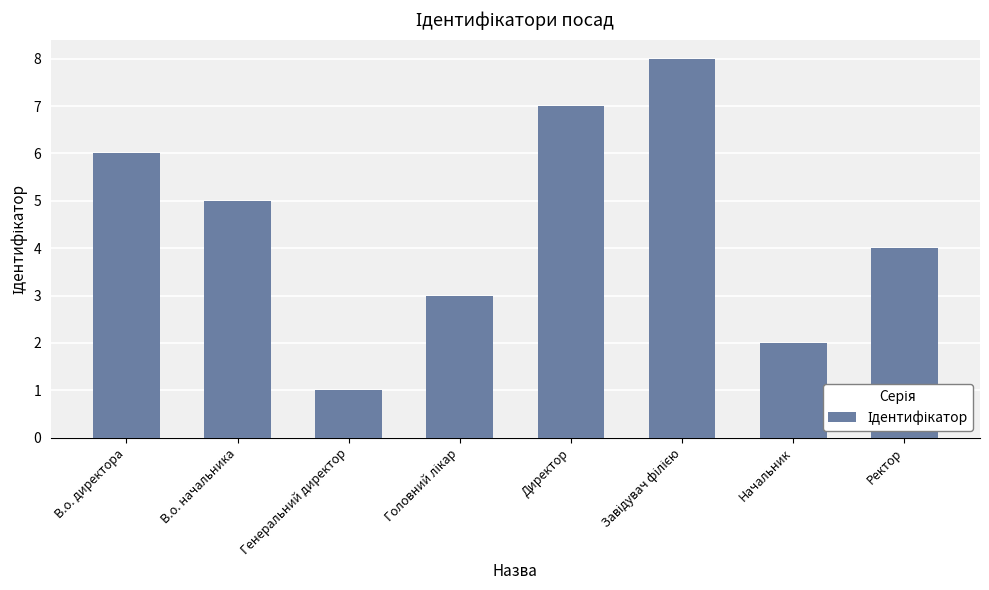

How many values are between 3 and 7?

5